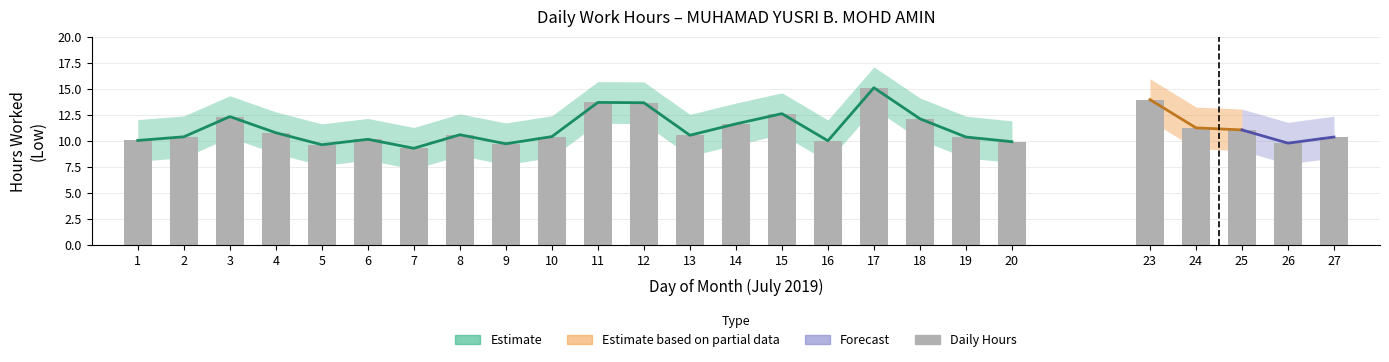

What is the difference between the values at 3 and 24?

1.1